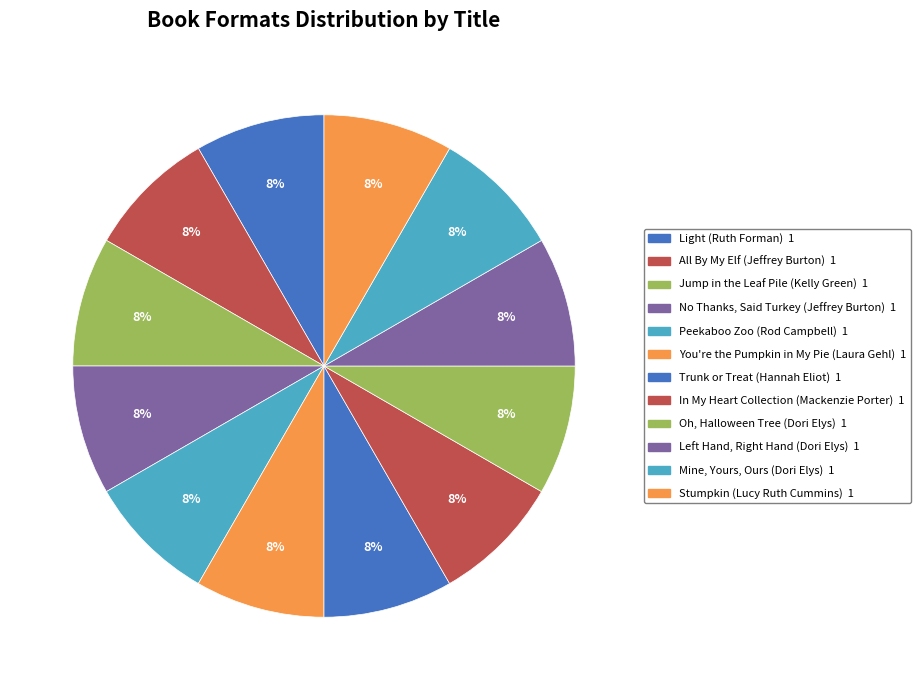

How many segments does this pie chart have?

12